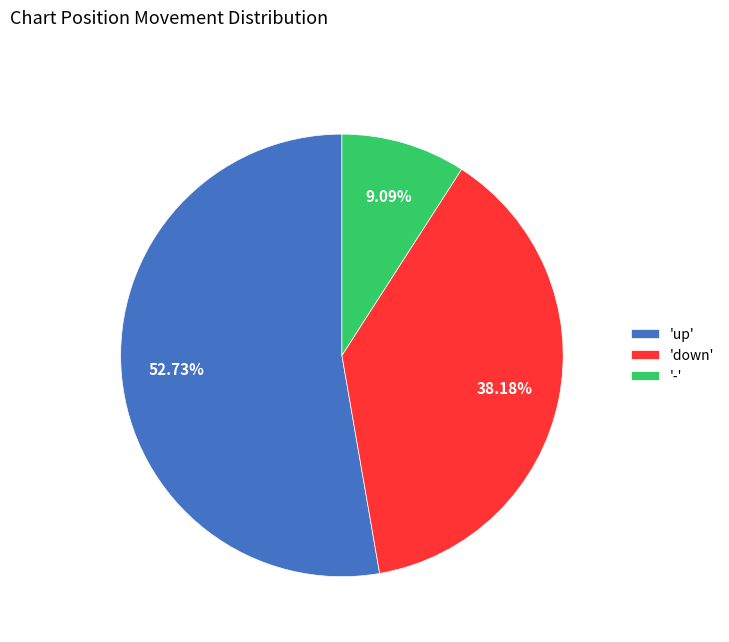

How many slices are in this pie chart?

3